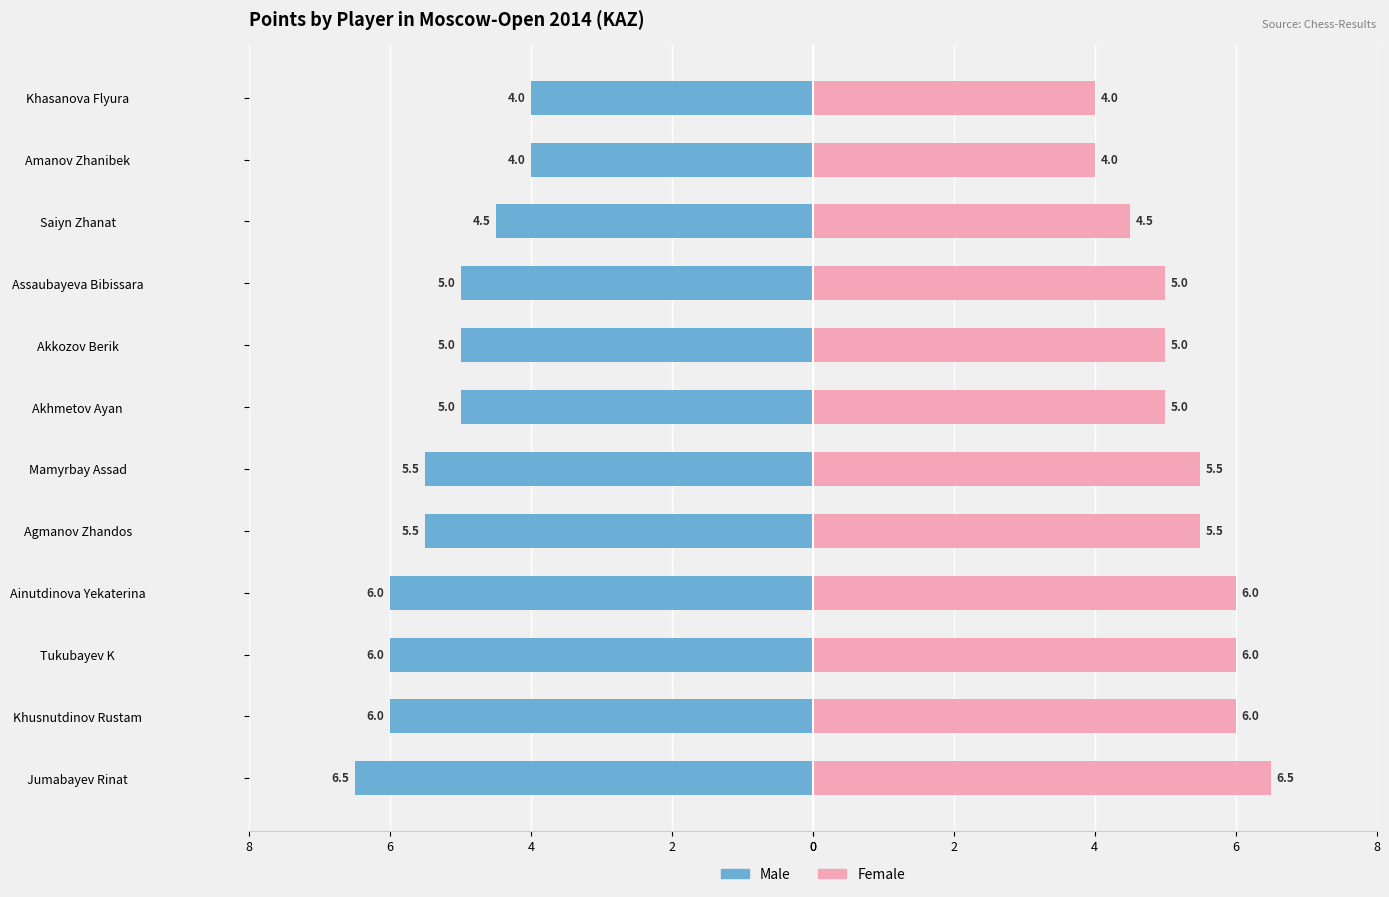

How many data points in Female (Open B) are above 5?

6